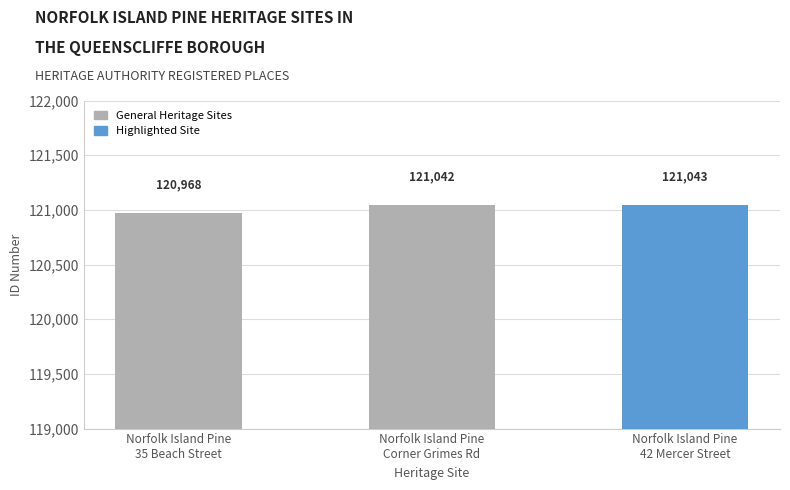

How many bars are there in total?

3